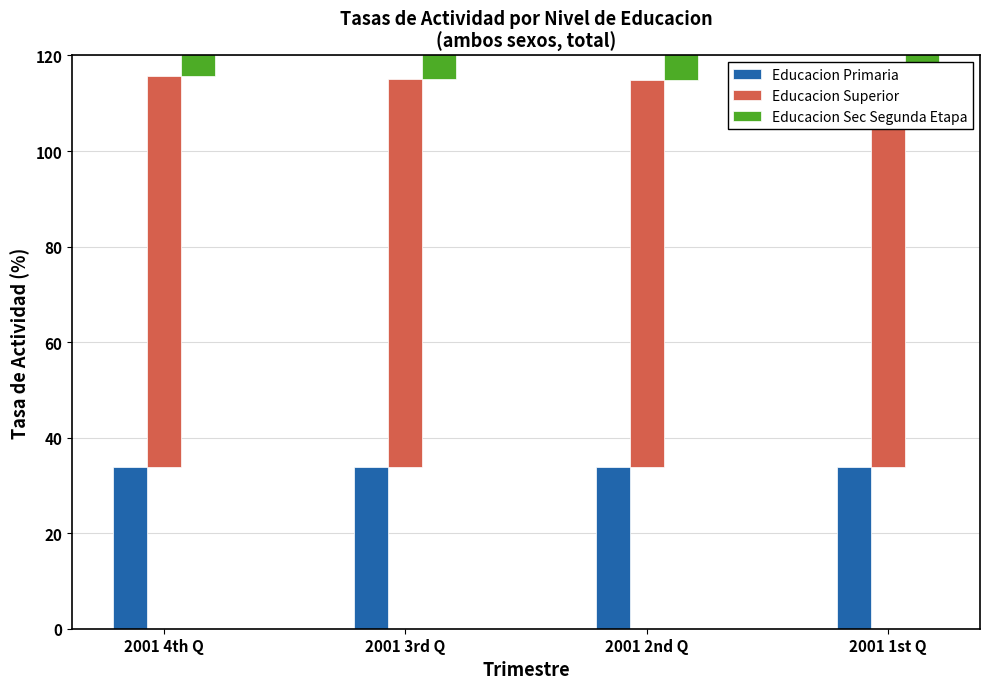

Between 2001 2nd Q and 2001 1st Q, which is larger?

2001 1st Q